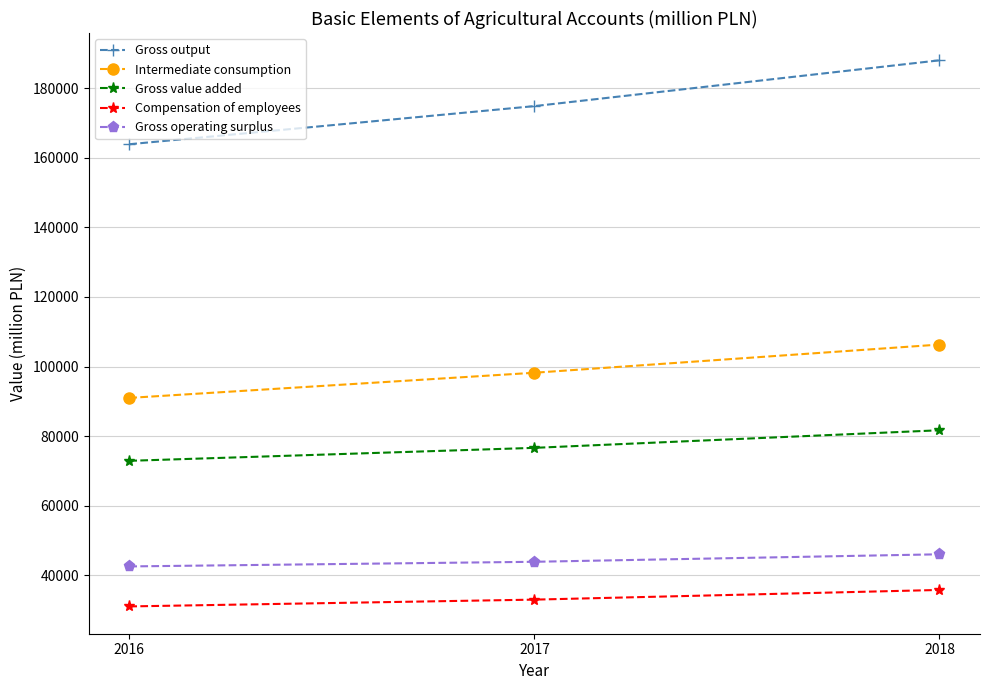

Which series has the widest spread of values?

Gross output